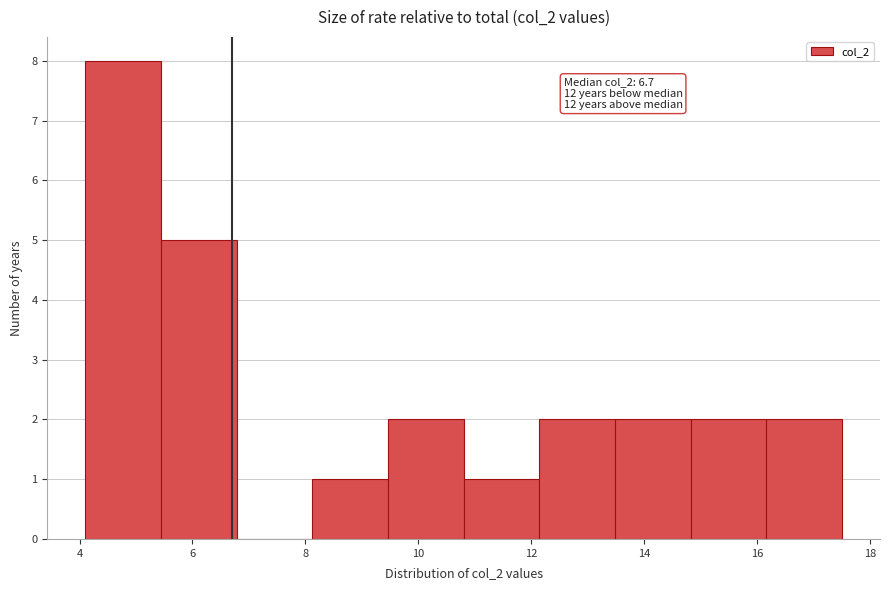

Over which range of the x-axis is the bar tallest?

4.10 to 5.44